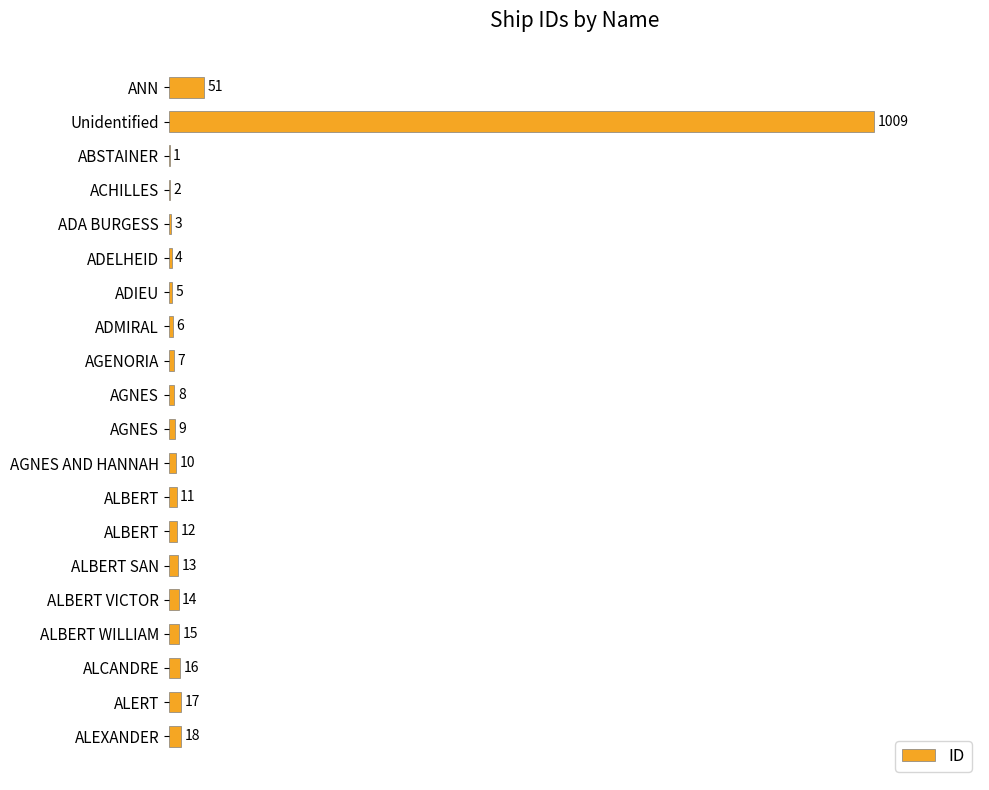

Does the chart contain stacked bars?

No